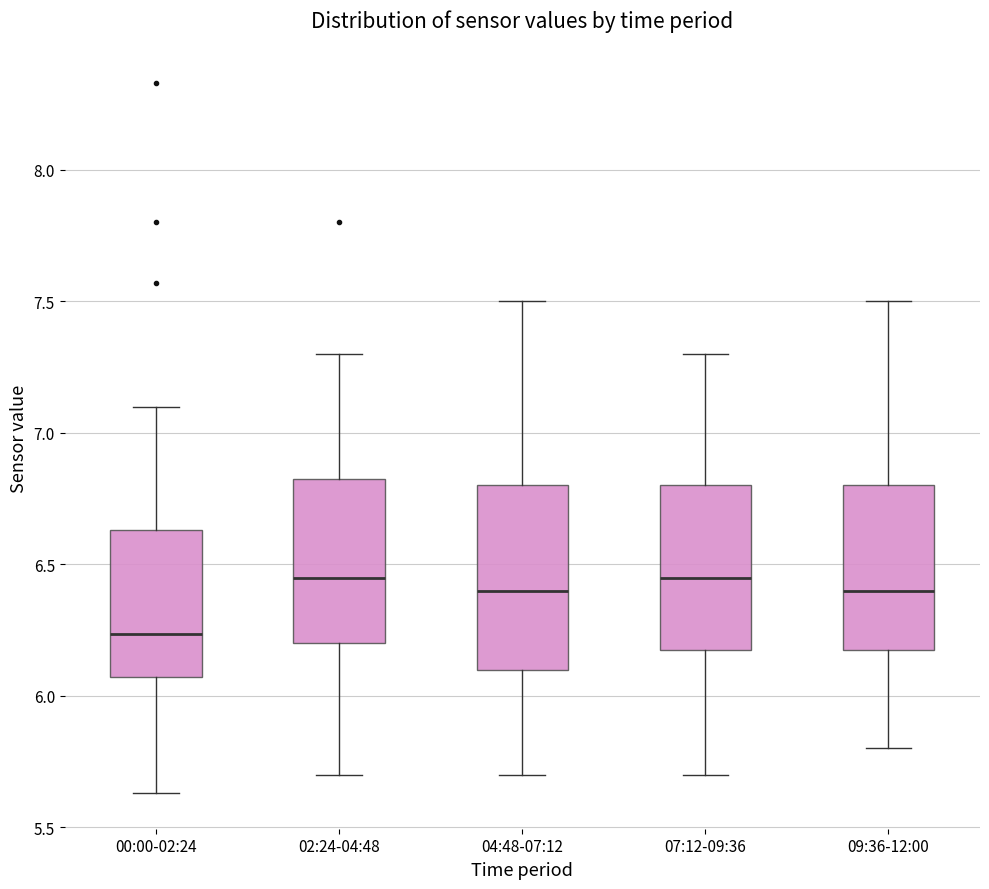

Which box has the lowest median line?

00:00-02:24